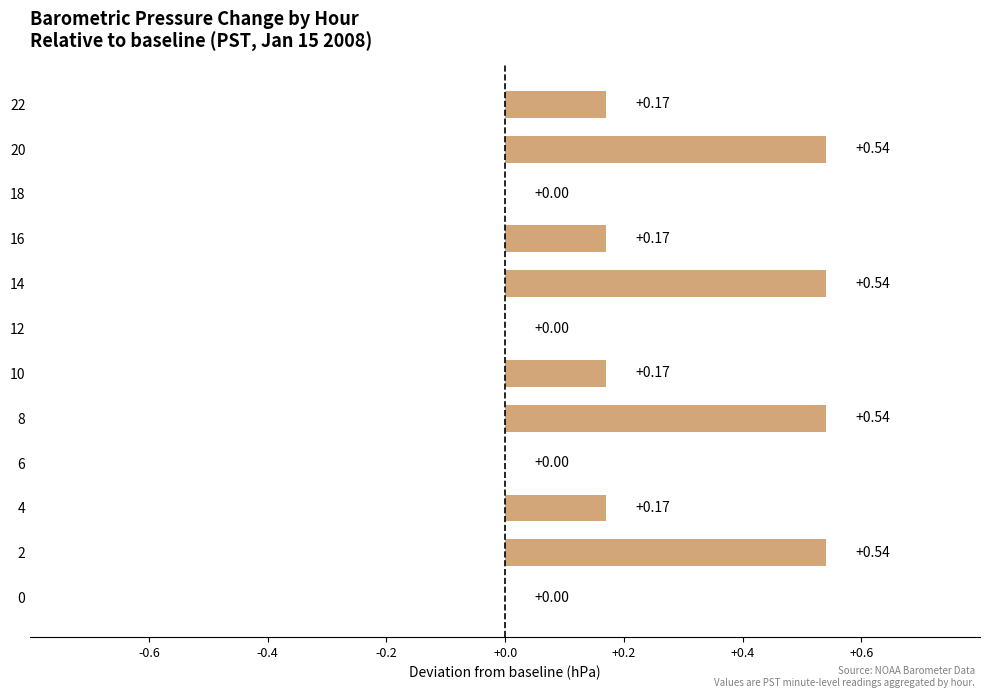

Between 4 and 20, which is larger?

20